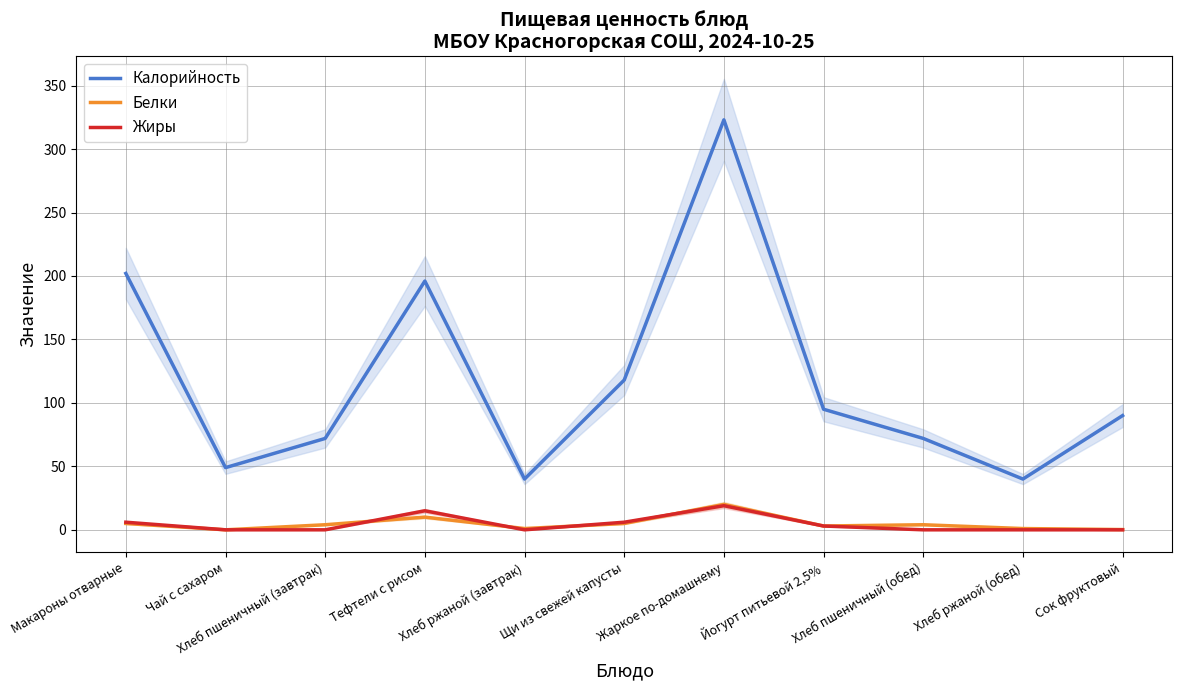

Which series has the largest total across all categories?

Калорийность